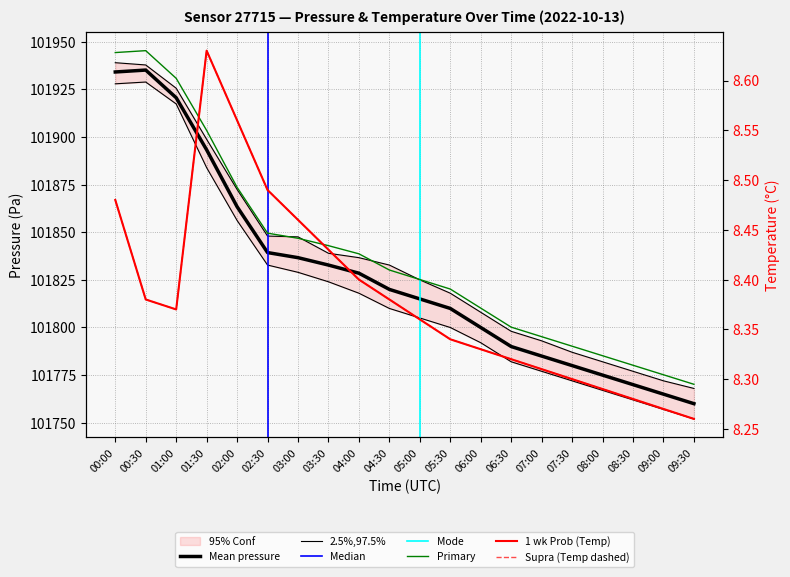

What is the sum of all temperature values?

167.6